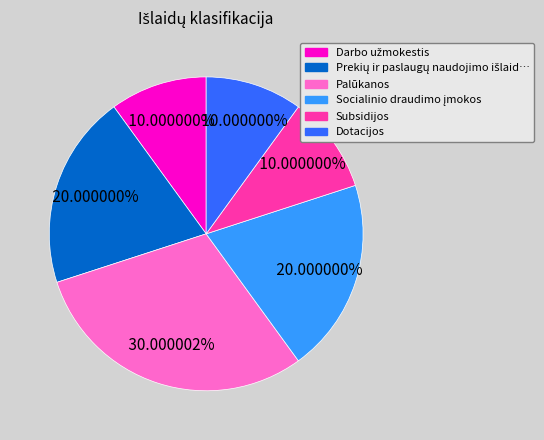

Does any single category account for the majority?

No